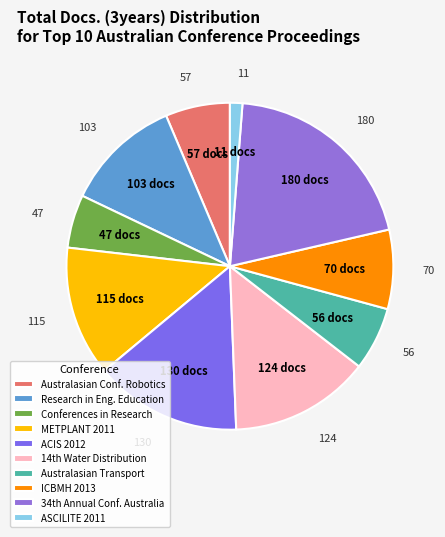

How many slices are in this pie chart?

10